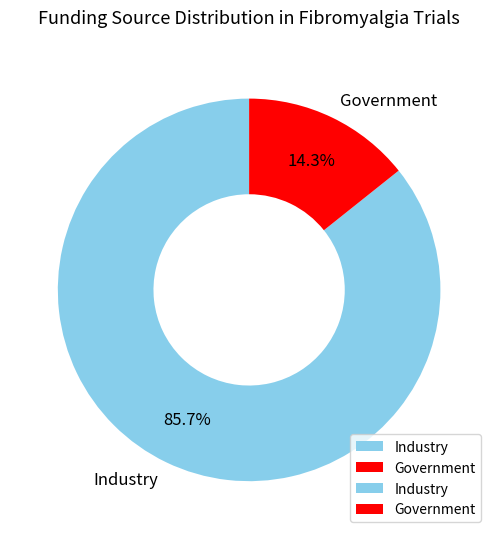

What is the total percentage of Government and Industry?

100.0%